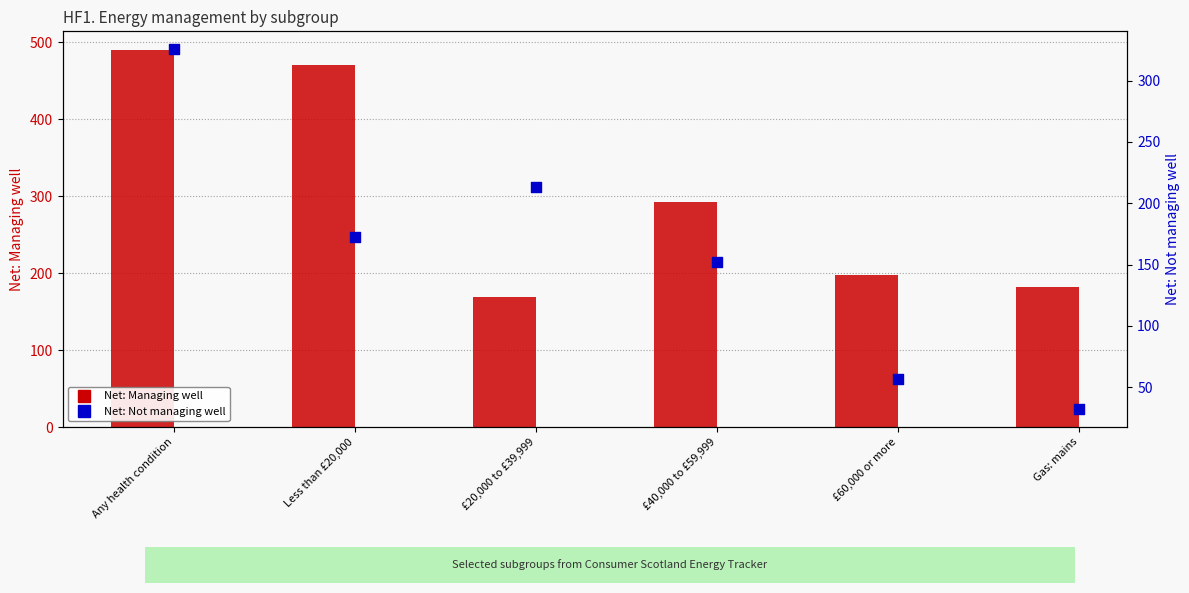

What are all the series names shown in the legend?

Net: Managing well, Net: Not managing well